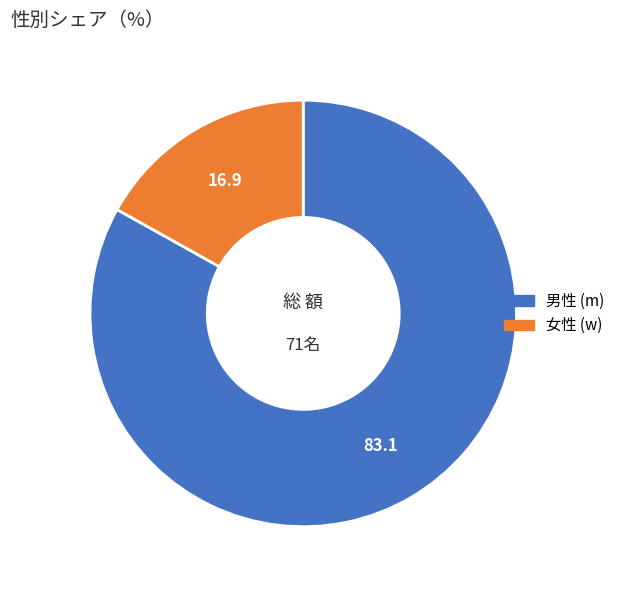

Is there a majority slice in this chart?

Yes